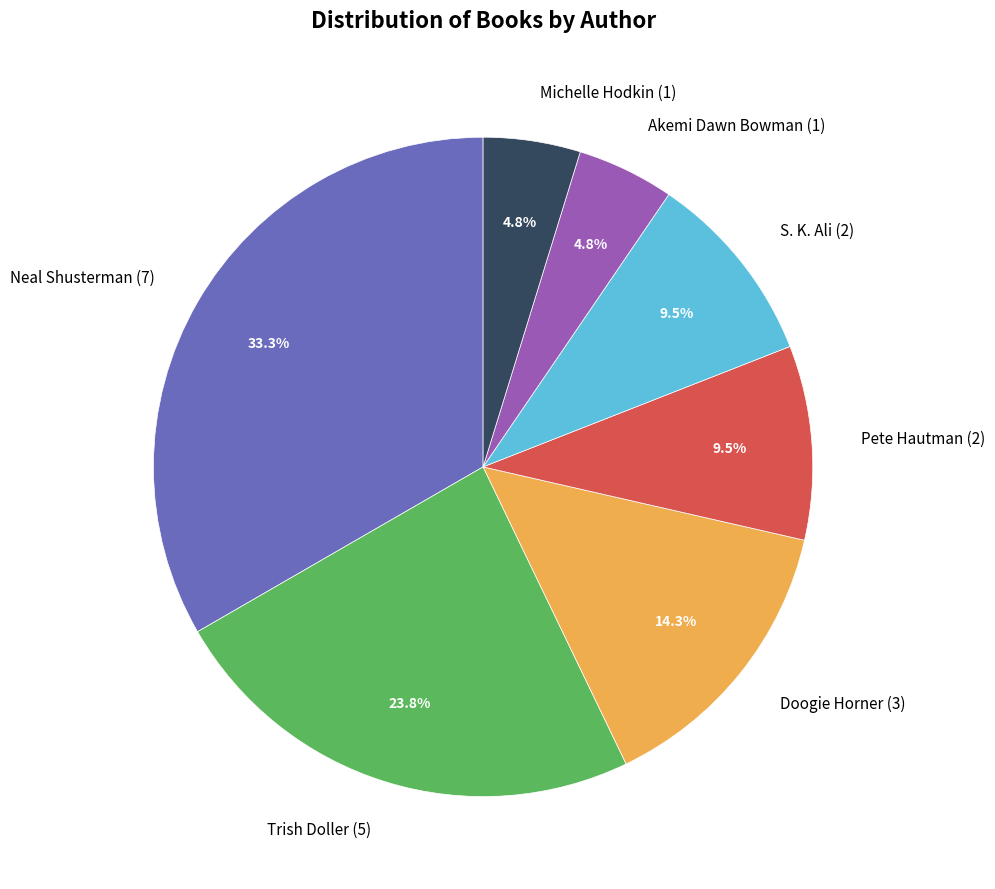

Is there any slice that represents more than half of the pie?

No